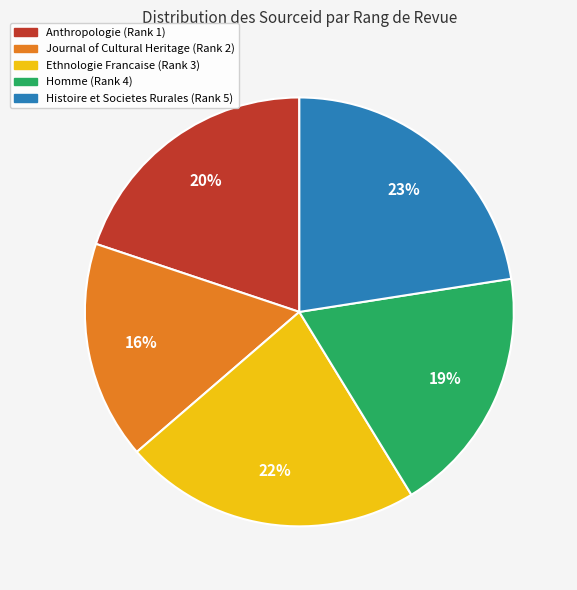

How many segments does this pie chart have?

5